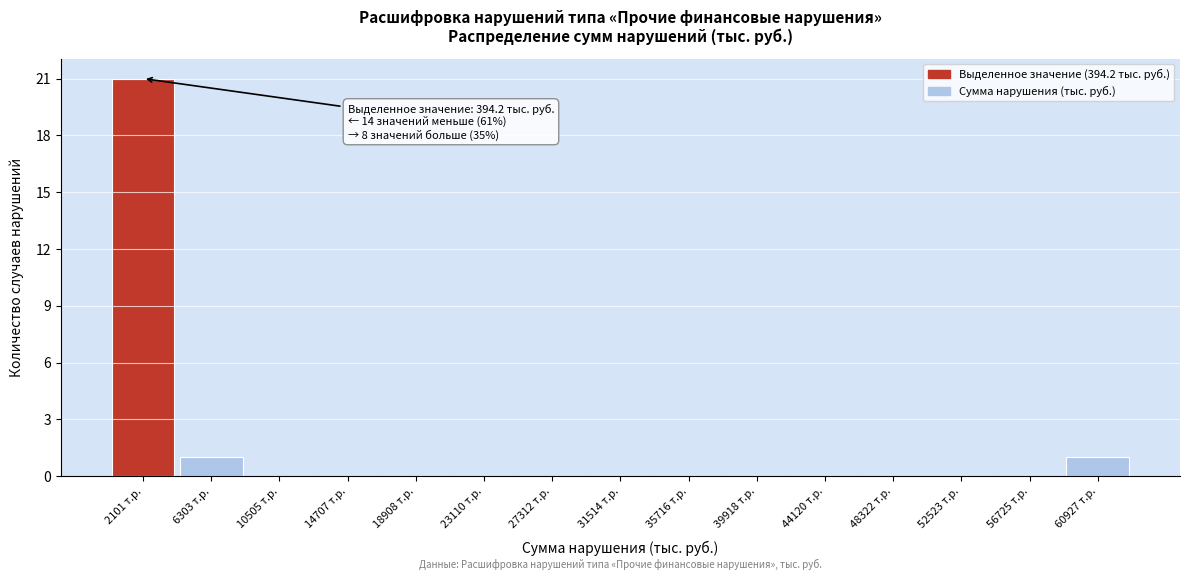

Which range on the x-axis has the tallest bar?

0 to 4000